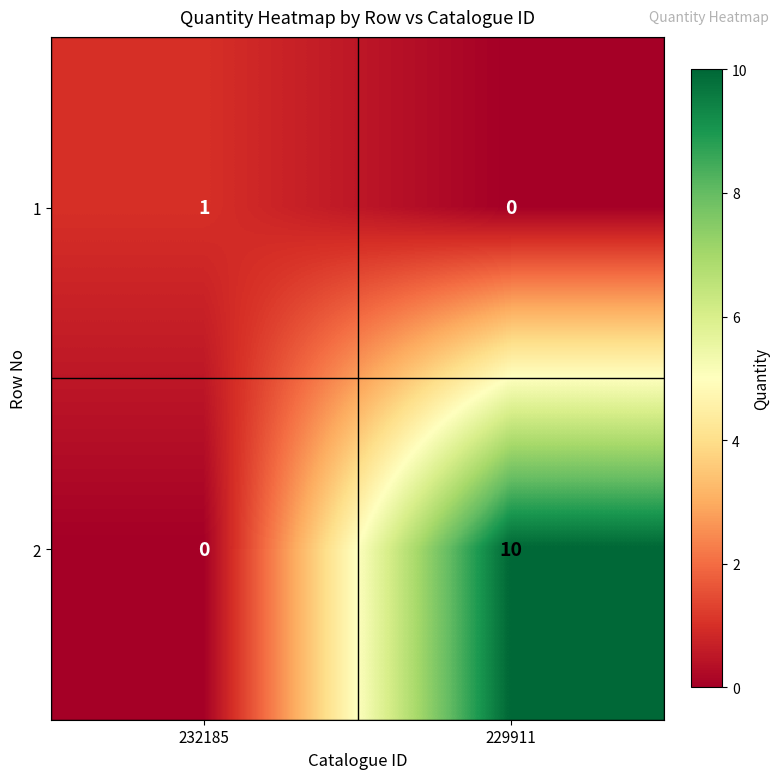

True or false: 2 has a value of 0 at 232185.

True